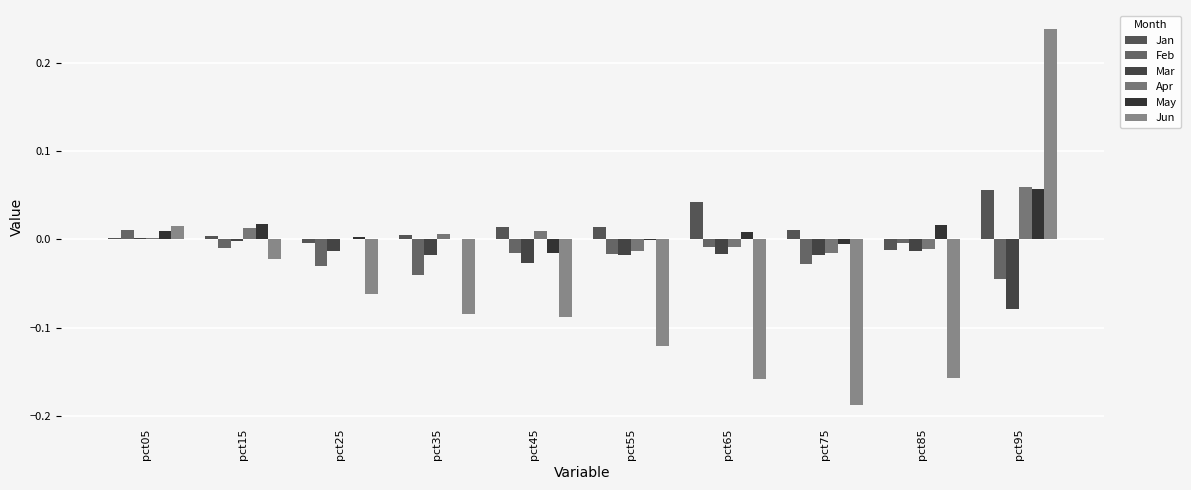

Which series has the largest range (max minus min)?

Jun